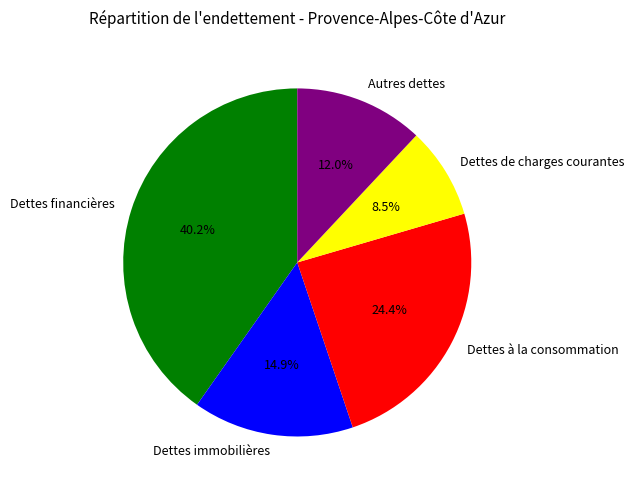

Is it true that Autres dettes is 12% of the pie?

True